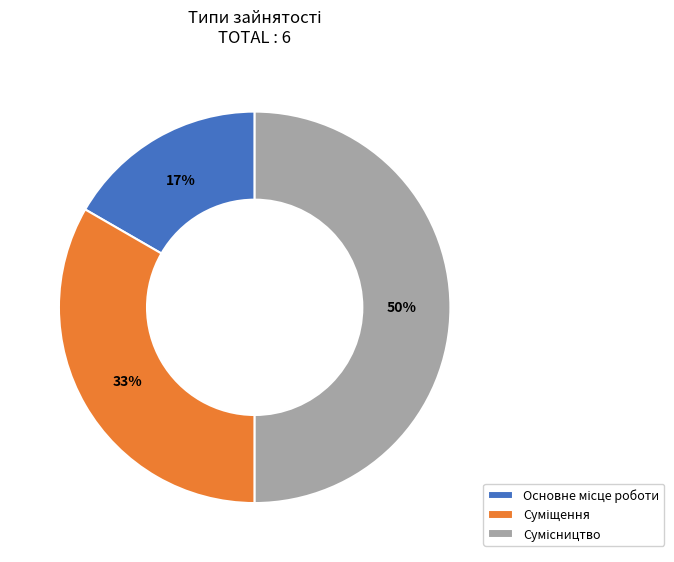

To the nearest percent, what is the difference between the largest and smallest slice percentages?

33%